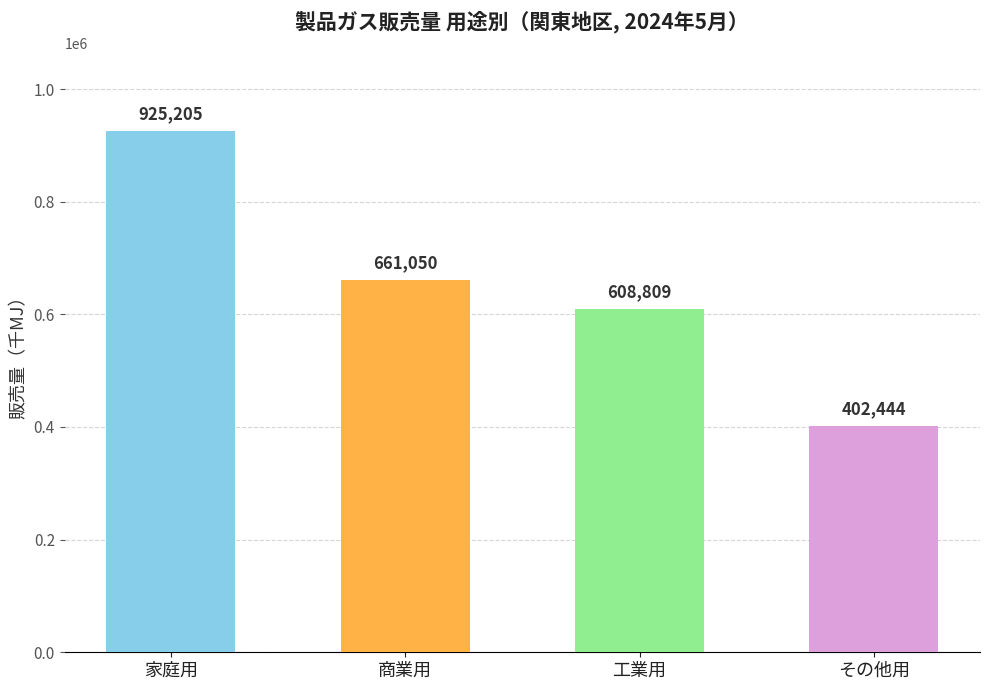

List the labels in order of value, smallest first.

その他用, 工業用, 商業用, 家庭用